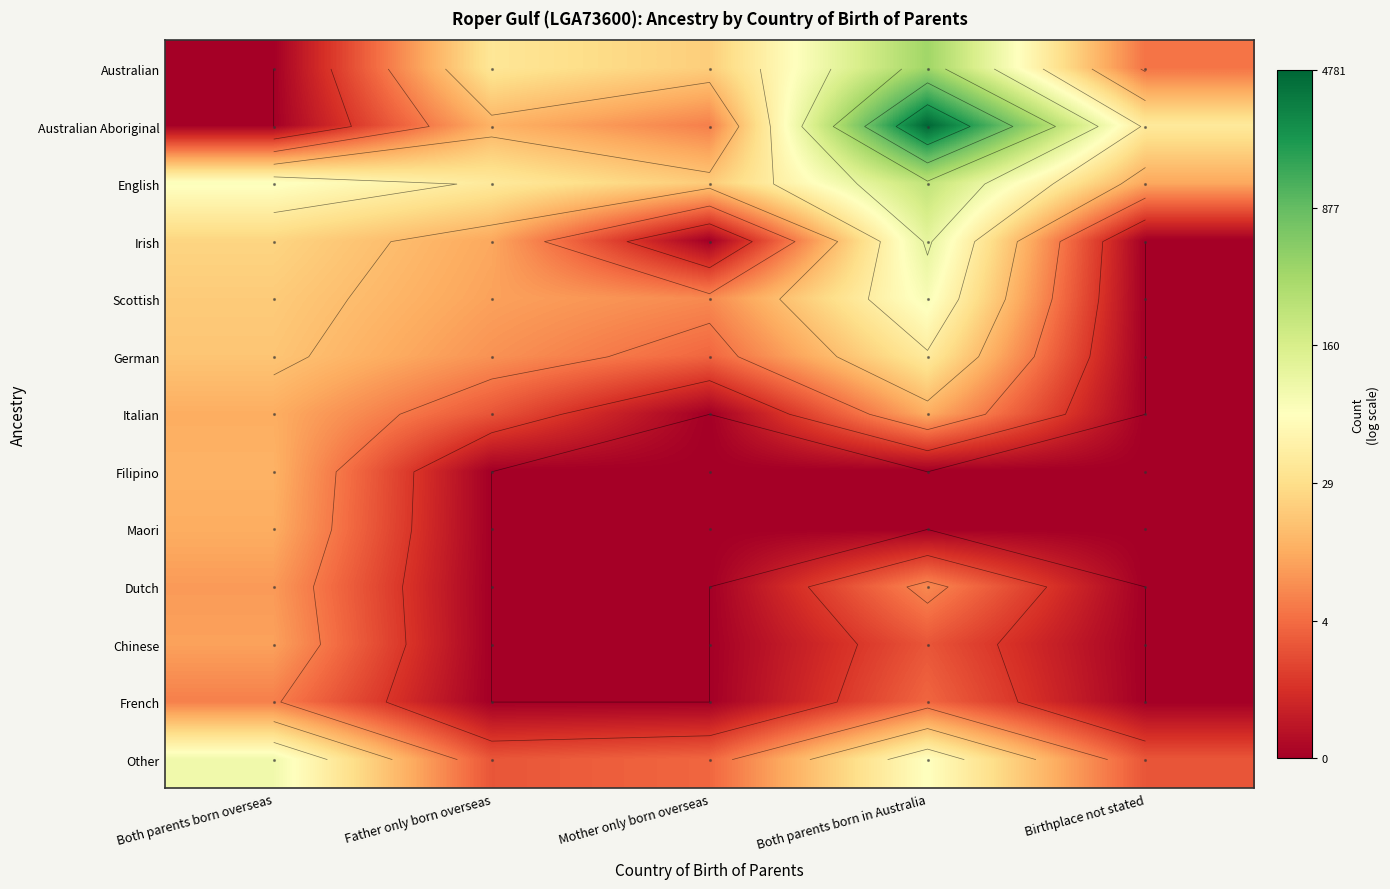

At Father only born overseas, list the series in order from smallest to largest.

Filipino, Maori, Dutch, Chinese, French, Italian, Other, German, Scottish, Irish, Australian Aboriginal, Australian, English